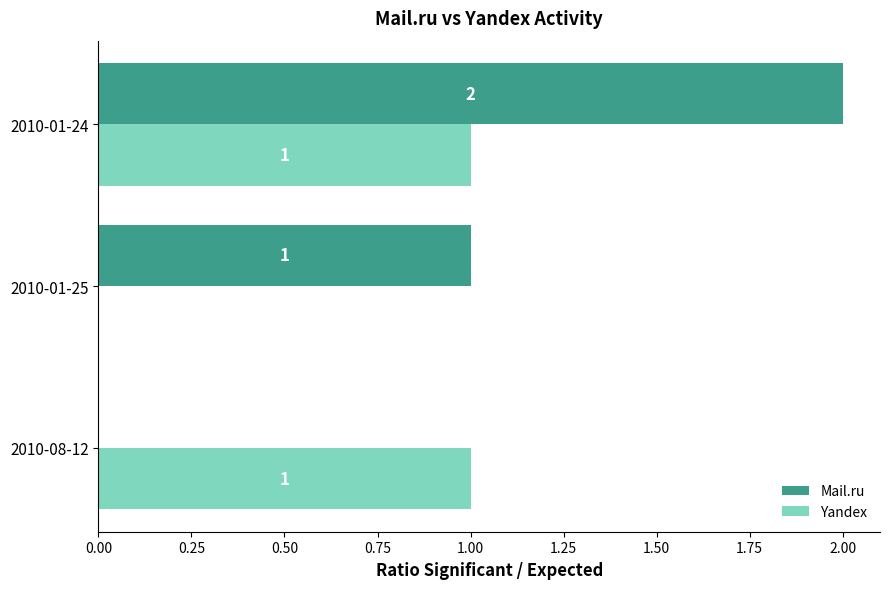

How many positive values does the Mail.ru series have?

2